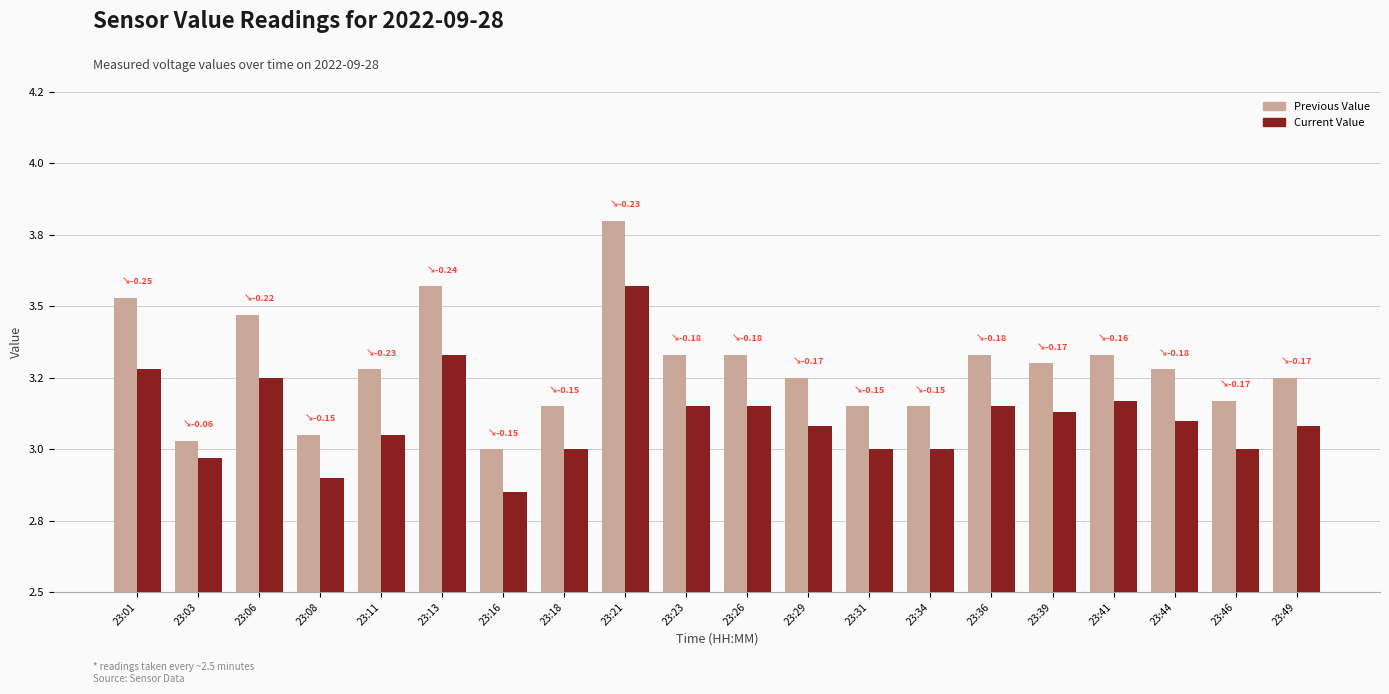

Reading right to left, list all the values displayed in this chart.

Previous Value: 23:49=3.2	23:46=3.2	23:44=3.3	23:41=3.3	23:39=3.3	23:36=3.3	23:34=3.1	23:31=3.1	23:29=3.2	23:26=3.3	23:23=3.3	23:21=3.8	23:18=3.1	23:16=3.0	23:13=3.6	23:11=3.3	23:08=3.0	23:06=3.5	23:03=3.0	23:01=3.5
Current Value: 23:49=3.1	23:46=3.0	23:44=3.1	23:41=3.2	23:39=3.1	23:36=3.1	23:34=3.0	23:31=3.0	23:29=3.1	23:26=3.1	23:23=3.1	23:21=3.6	23:18=3.0	23:16=2.9	23:13=3.3	23:11=3.0	23:08=2.9	23:06=3.2	23:03=3.0	23:01=3.3